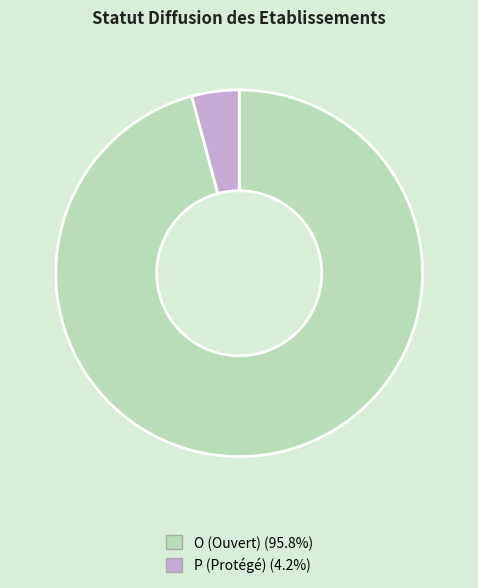

The O slice represents 96% of the pie. True or false?

True